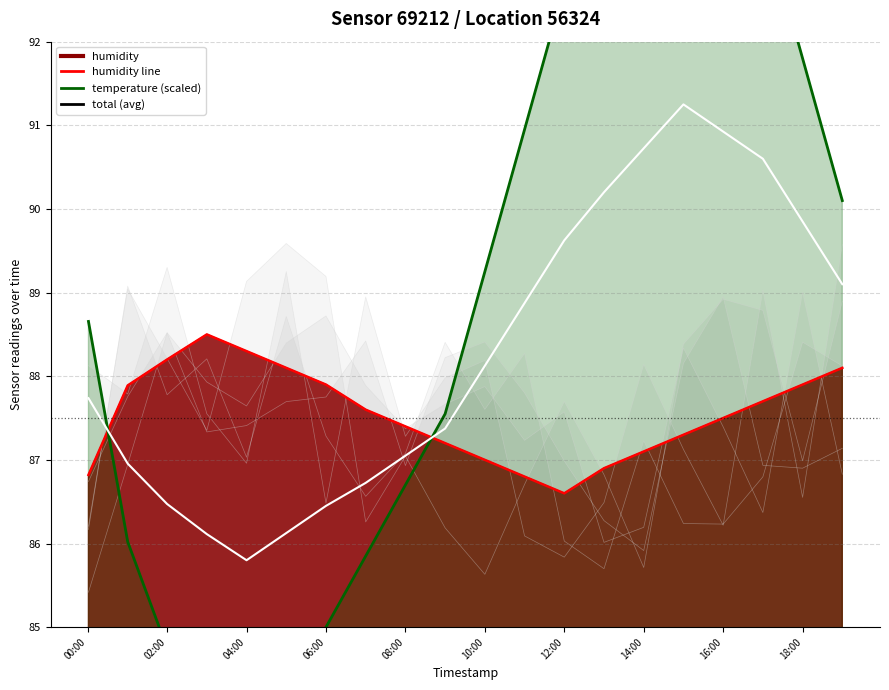

Which label corresponds to the largest value in the chart?

15